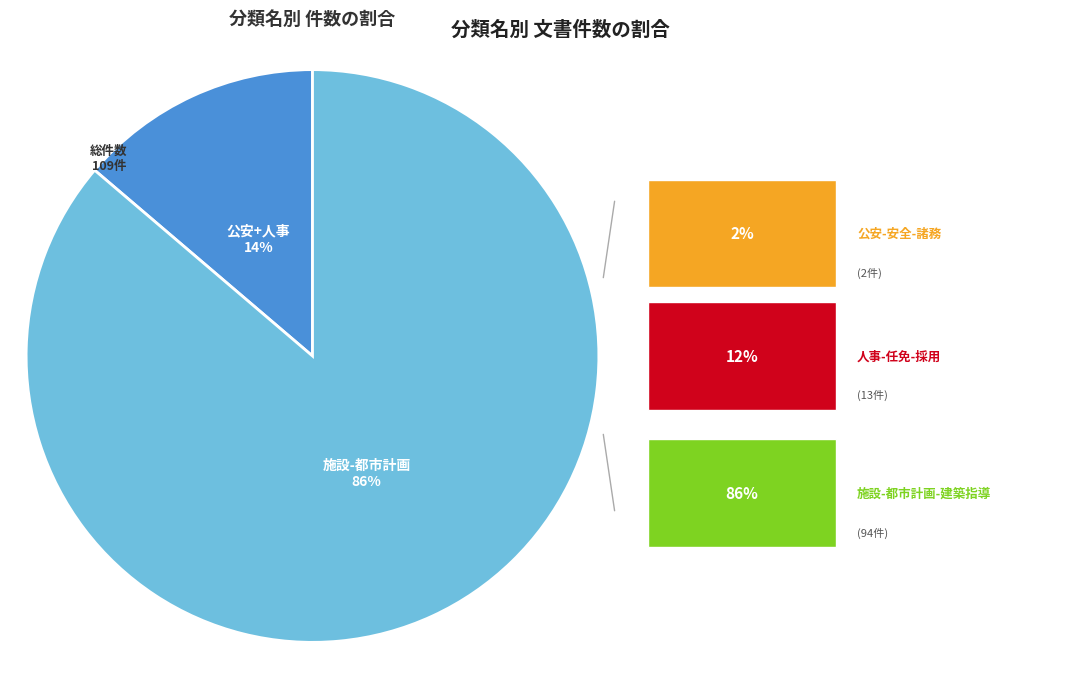

How many slices are in this pie chart?

2